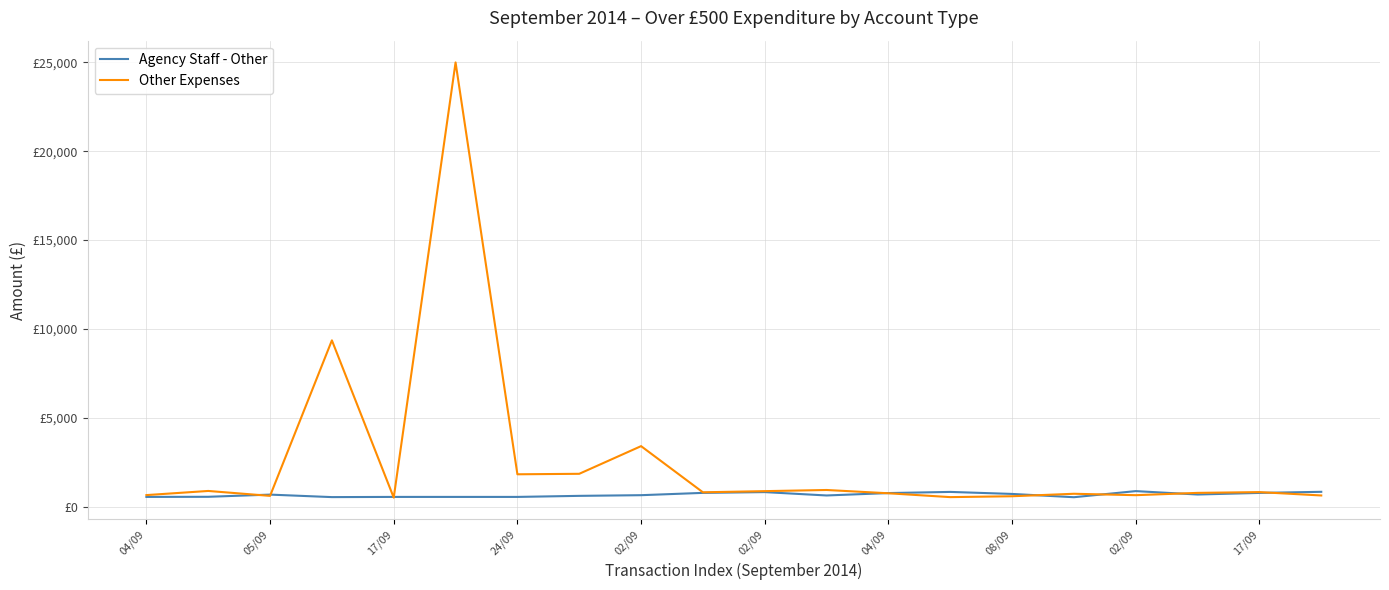

Is this an area chart (filled region under the line)?

No